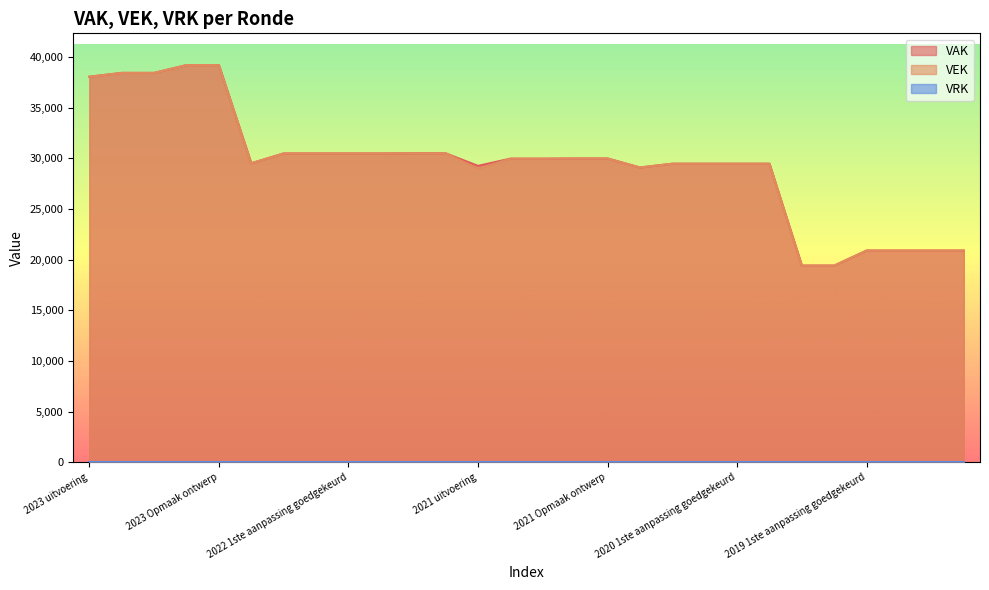

At which label does VEK reach its minimum?

2020 Opmaak goedgekeurd